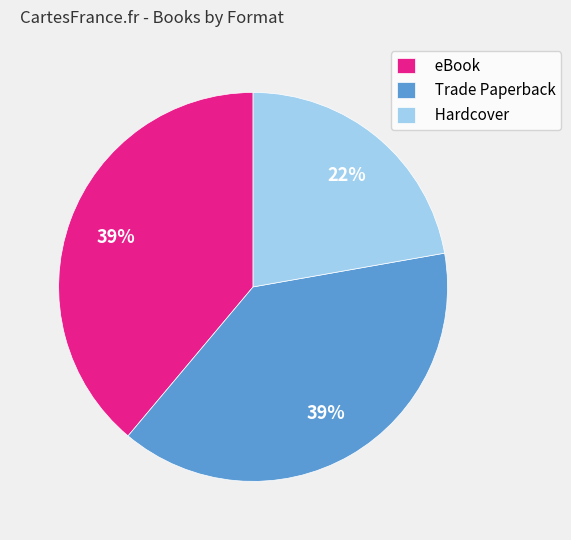

Which has a higher value, eBook or Hardcover?

eBook